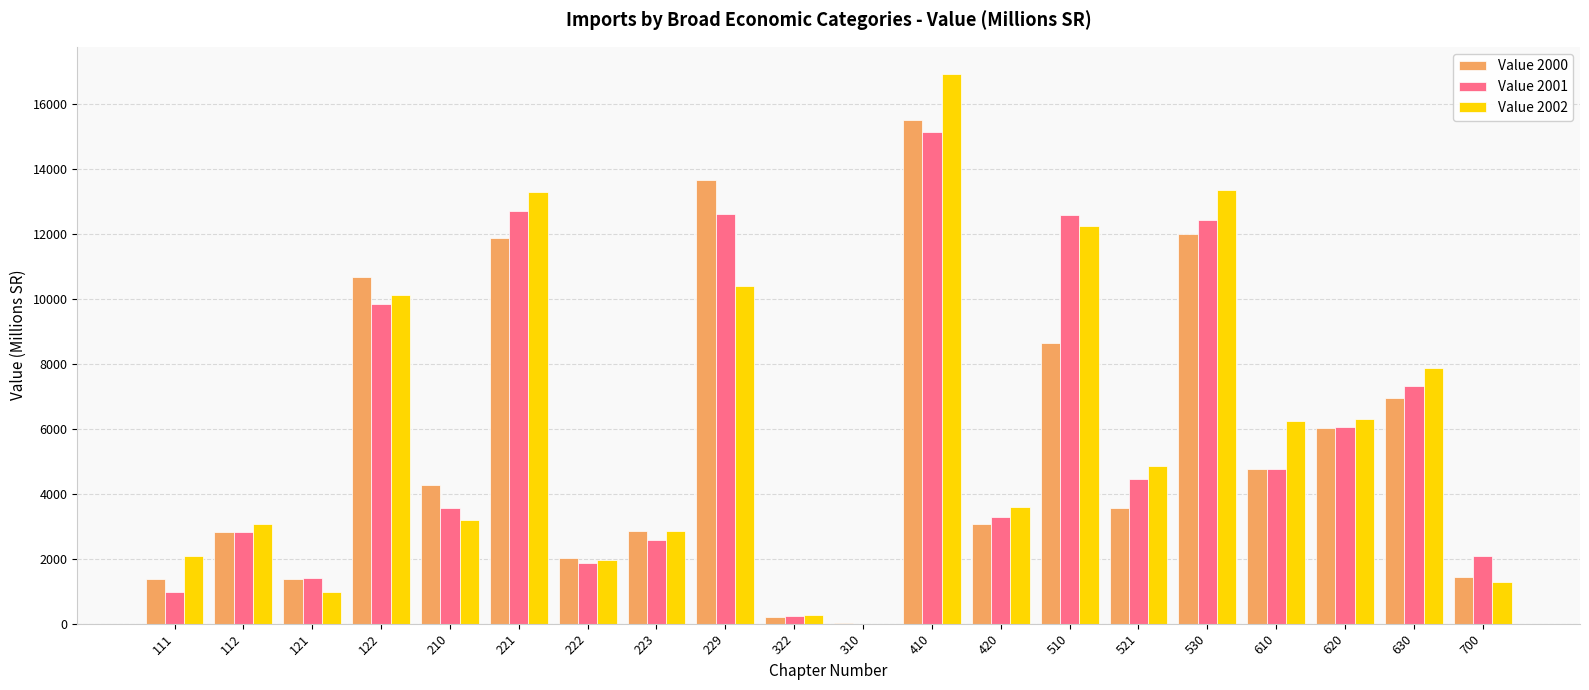

What is the average value of the Value 2001 series?

5839